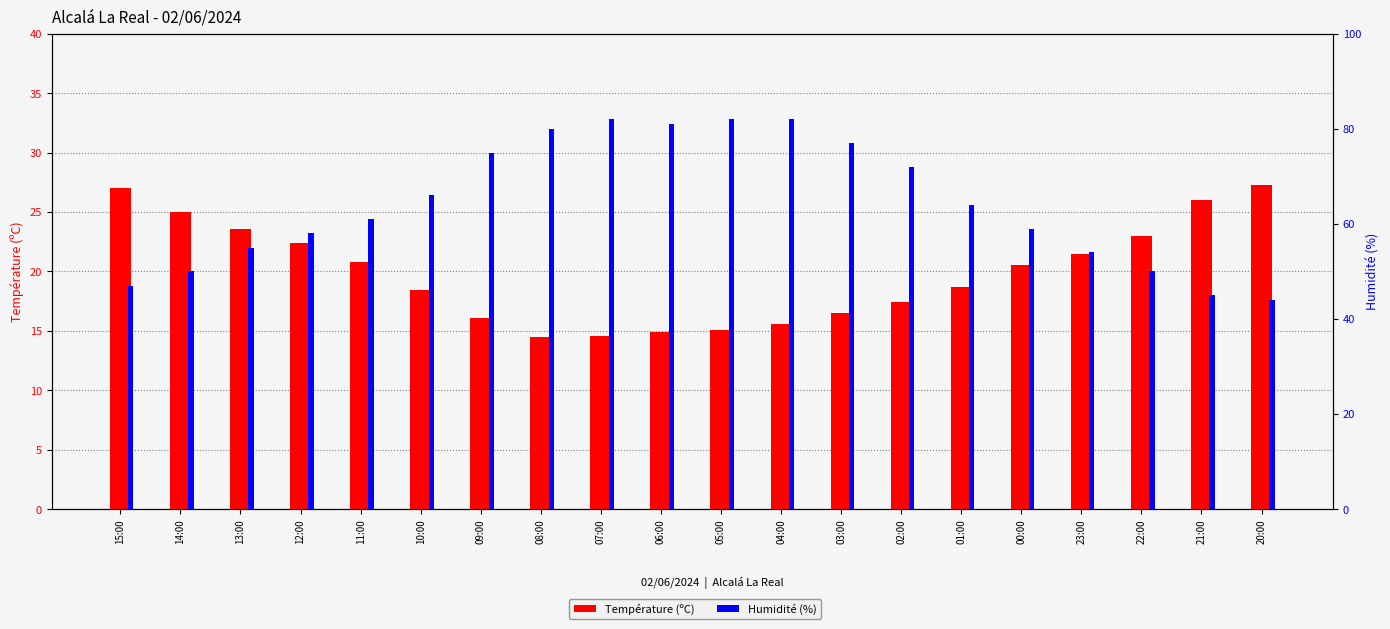

What is the sum of all Humidité (%) values?

1284.0